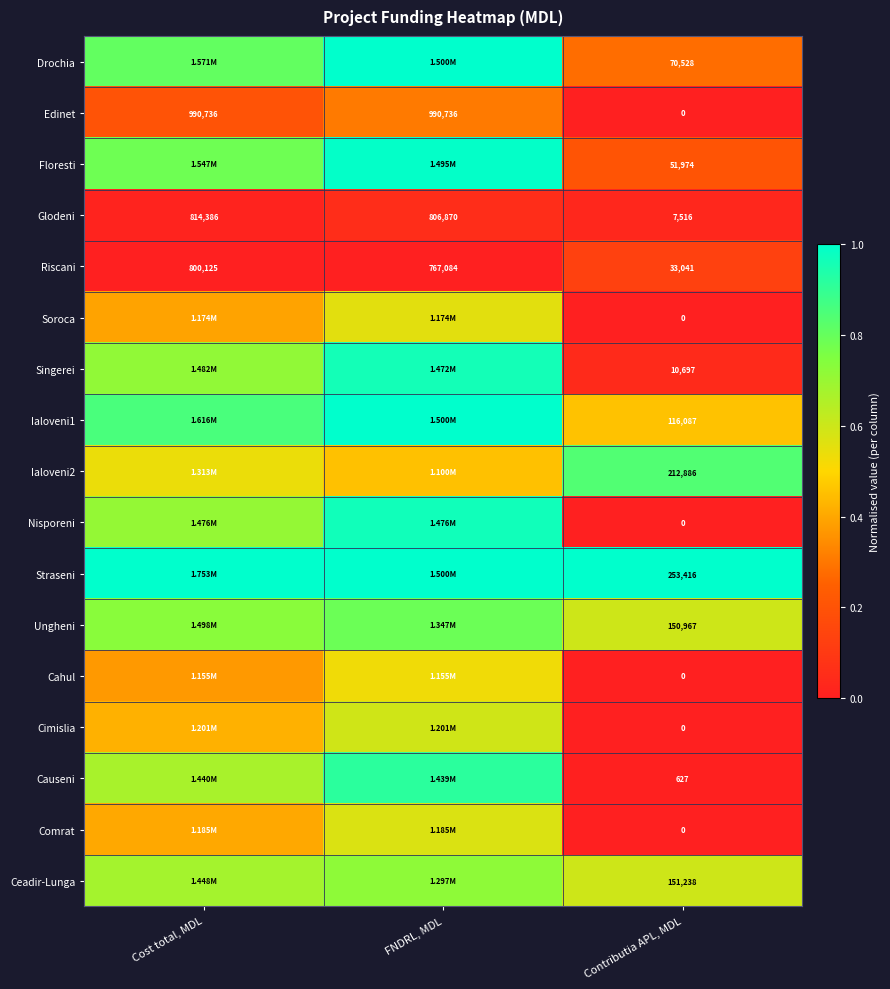

List the labels in order of Riscani value, smallest first.

Contributia APL, MDL, FNDRL, MDL, Cost total, MDL